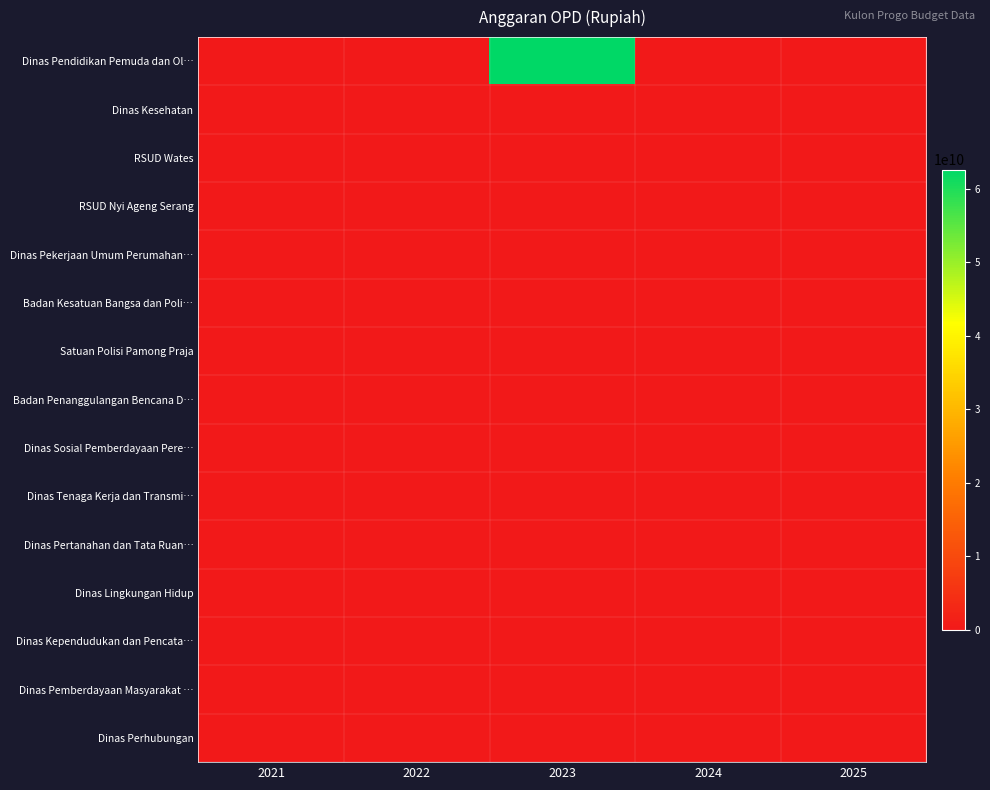

At which category is the sum across all series the highest?

2023